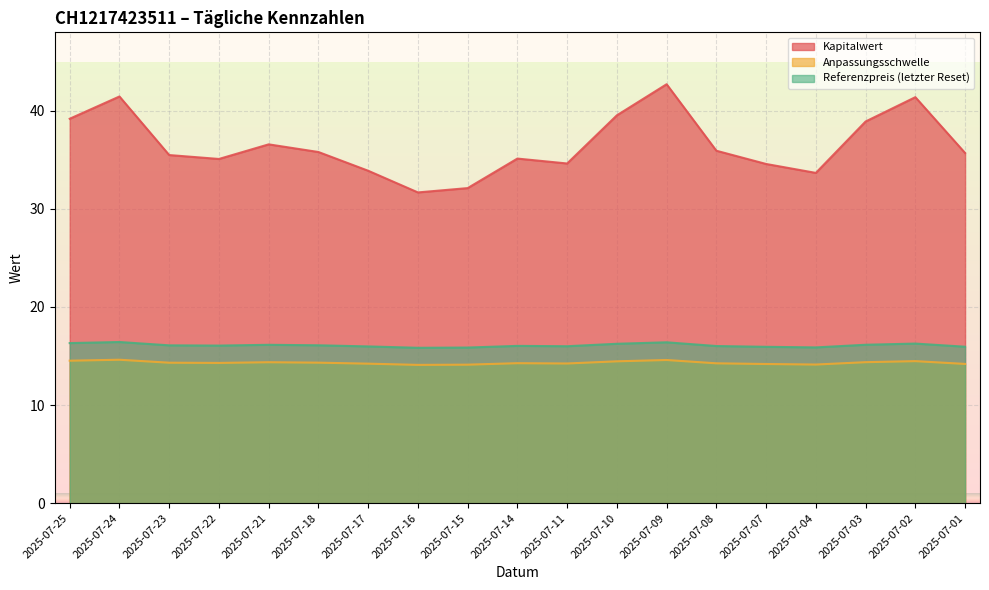

Which has a higher value, 2025-07-08 or 2025-07-02?

2025-07-02